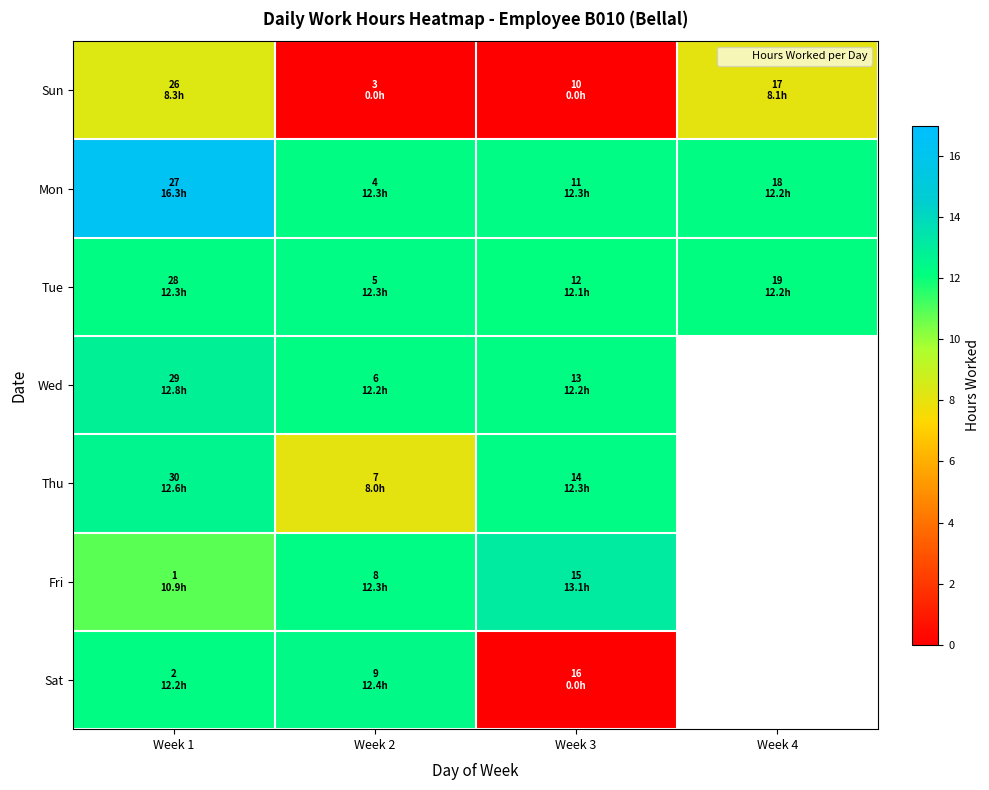

At which label does Sun first exceed 8?

Week 1